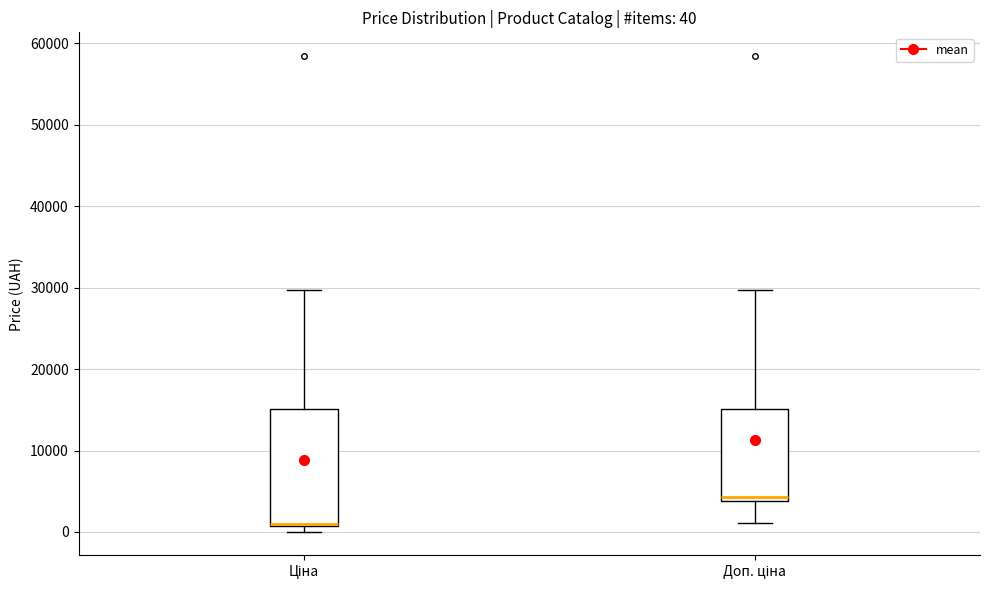

Which box is the tallest, from its lower edge to its upper edge?

Ціна